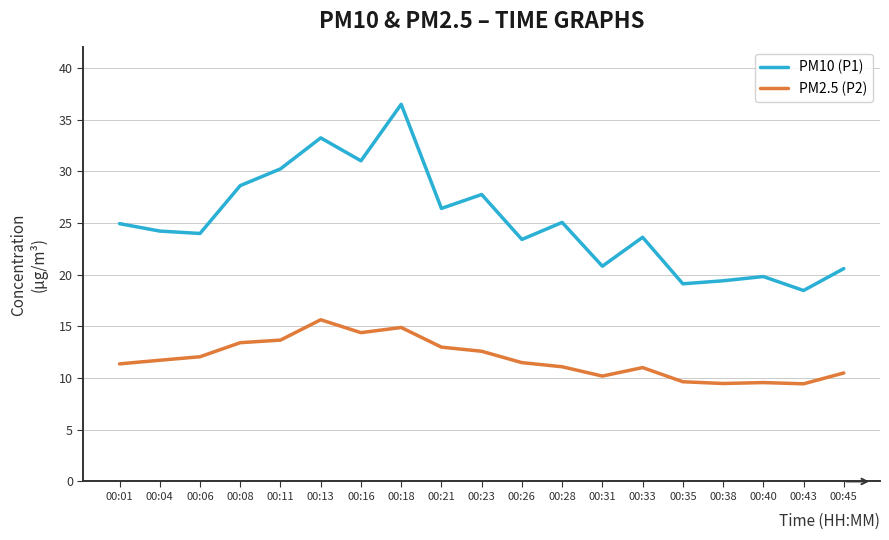

True or false: PM10 (P1) and PM2.5 (P2) cross at least once.

False